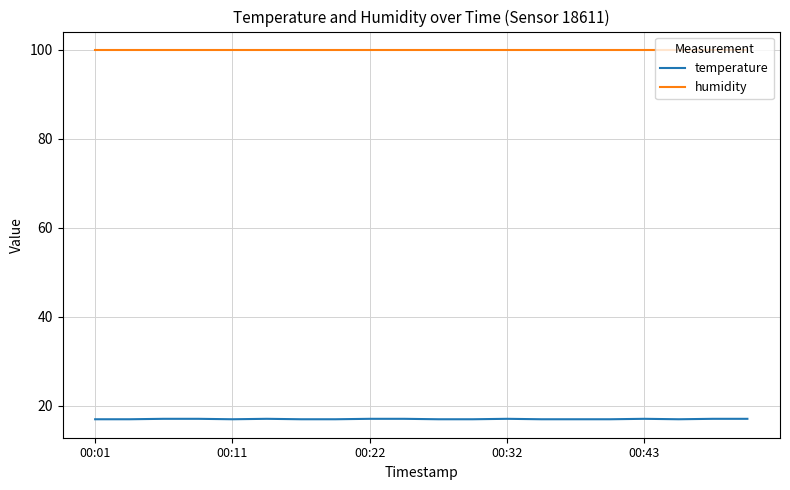

What is the lowest value of the temperature series?

17.0